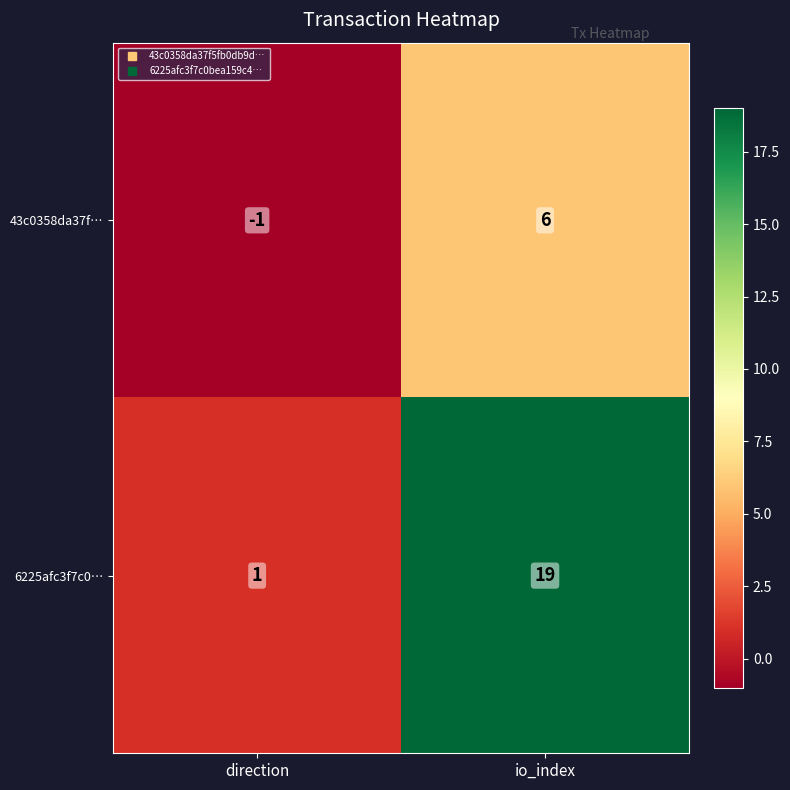

Rank the series at io_index from highest to lowest value.

6225afc3f7c0…, 43c0358da37f…